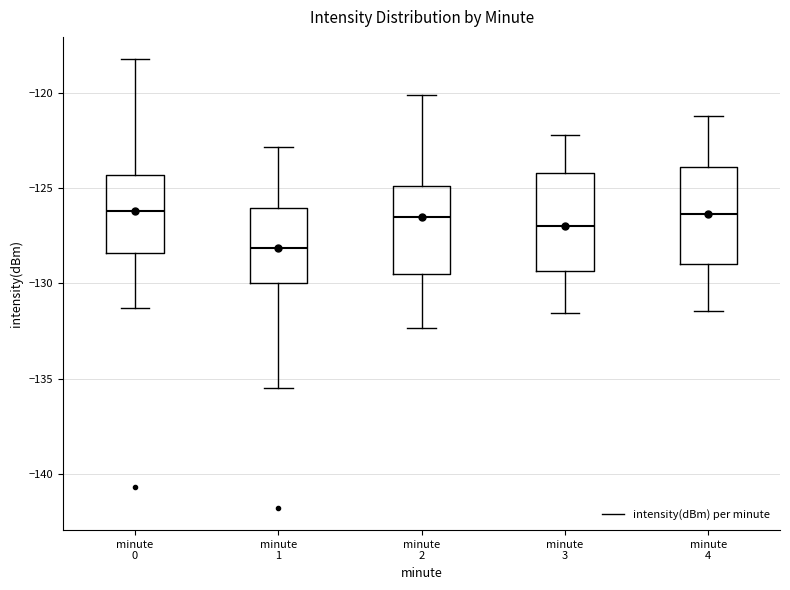

Where does the upper whisker of the box for minute 4 end on the y-axis? The values are not printed on the chart, so give them approximately, as read against the axis.

-121.0